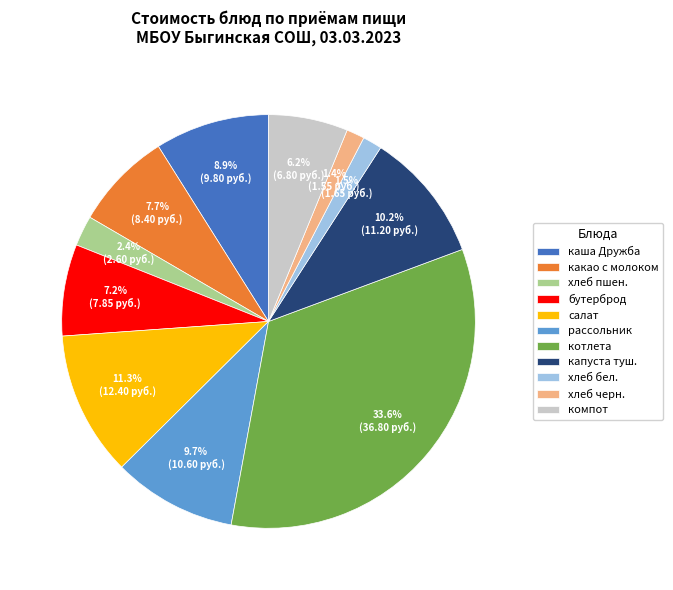

What portion of the pie excludes салат?

88.7%